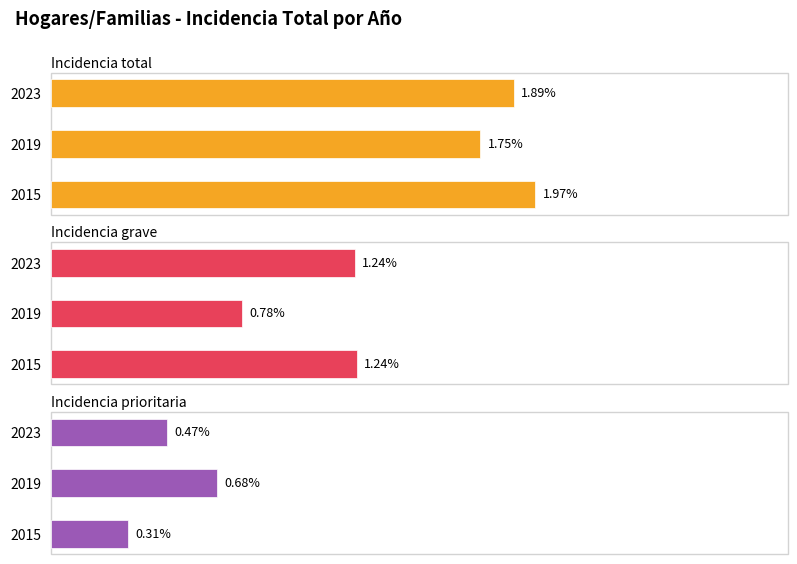

How many bars are there in total?

9